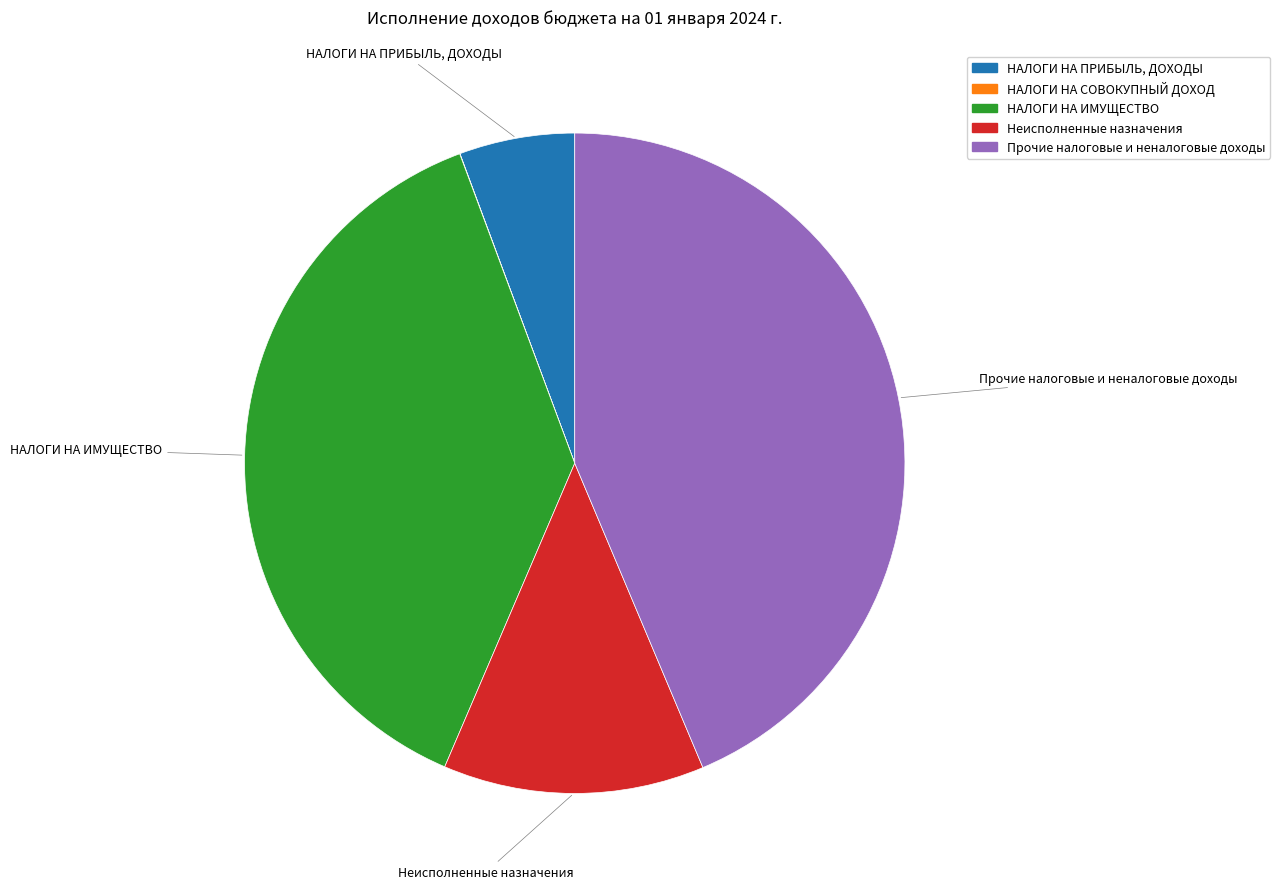

Approximately how many times larger is the value at Прочие налоговые и неналоговые доходы compared to Неисполненные назначения?

3.4